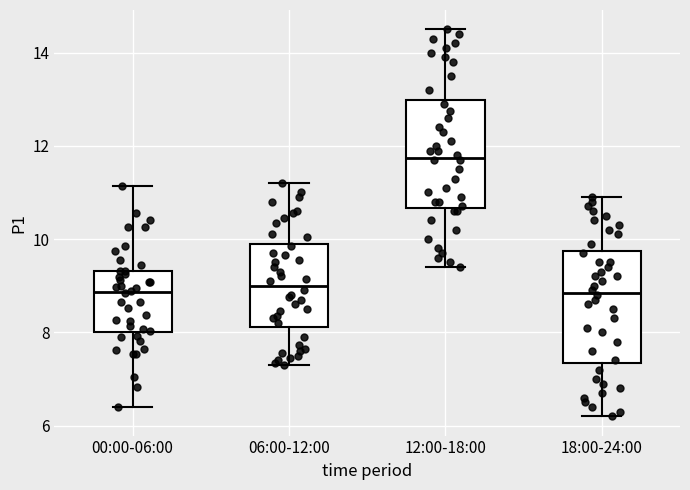

Reading left to right, transcribe this box plot: for each box, give where its median line is, the range the box spans, and where its two whiskers end, as read against the y-axis. The values are not printed on the chart, so give them approximately, as read against the axis.

00:00-06:00: median 8.8, box 8.0 to 9.4, whiskers 6.4 to 11.2
06:00-12:00: median 9.0, box 8.2 to 10.0, whiskers 7.4 to 11.2
12:00-18:00: median 11.8, box 10.6 to 13.0, whiskers 9.4 to 14.6
18:00-24:00: median 8.8, box 7.4 to 9.8, whiskers 6.2 to 11.0